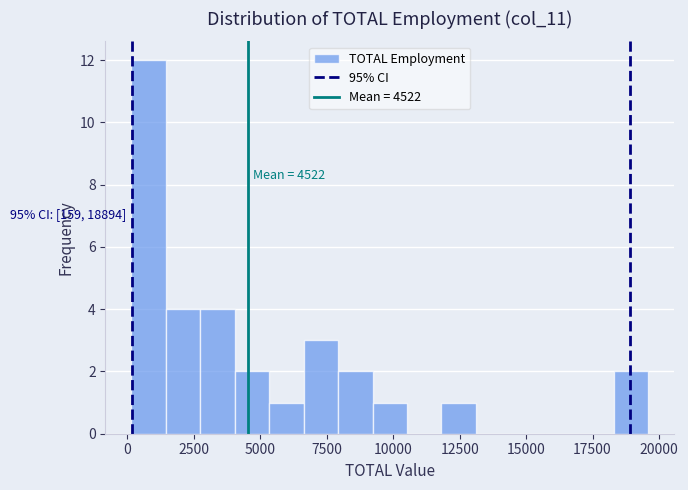

Around what value on the x-axis is the tallest bar? Give the approximate position of its centre, as read against the axis.

1000